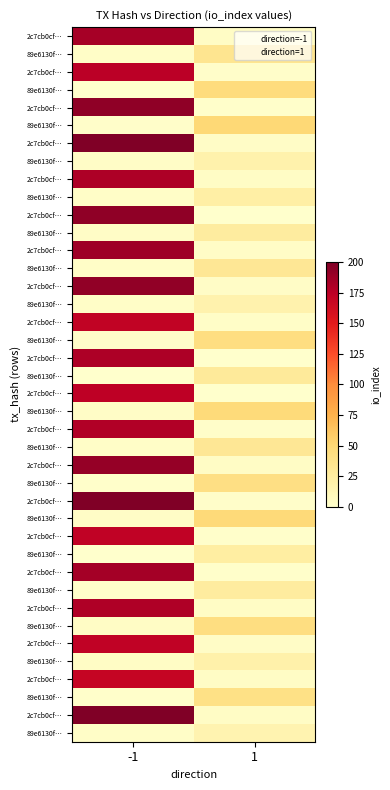

What is the sum of the 89e6130f4e97c49a3424b70184f85d7ca3329f2 values at io_index and direction?

32